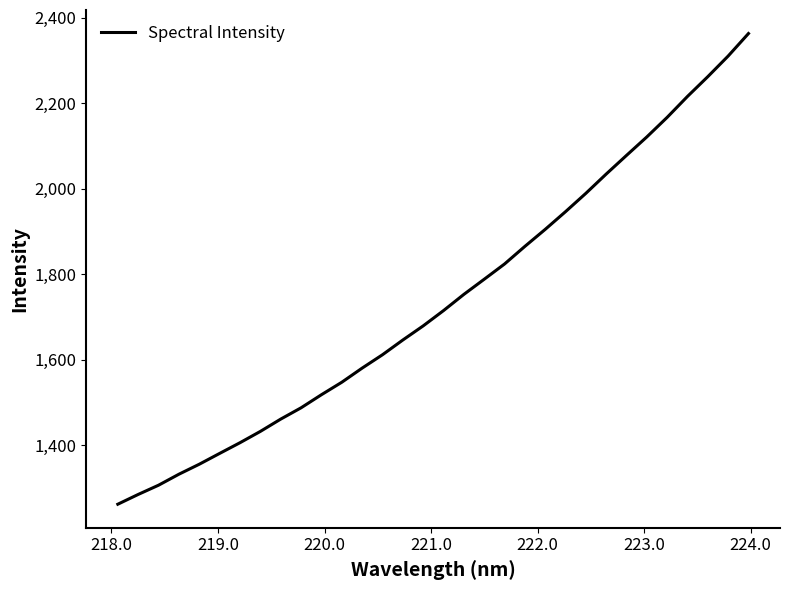

Reading left to right, transcribe all the data shown in this chart.

1261.9	1284.8	1306.4	1332.1	1355.5	1380.8	1405.8	1432.2	1461.0	1487.4	1518.0	1547.2	1580.3	1611.5	1646.0	1679.0	1714.8	1752.7	1788.1	1823.8	1865.0	1904.8	1946.2	1989.1	2034.2	2077.8	2121.1	2166.8	2215.8	2262.0	2310.2	2362.8